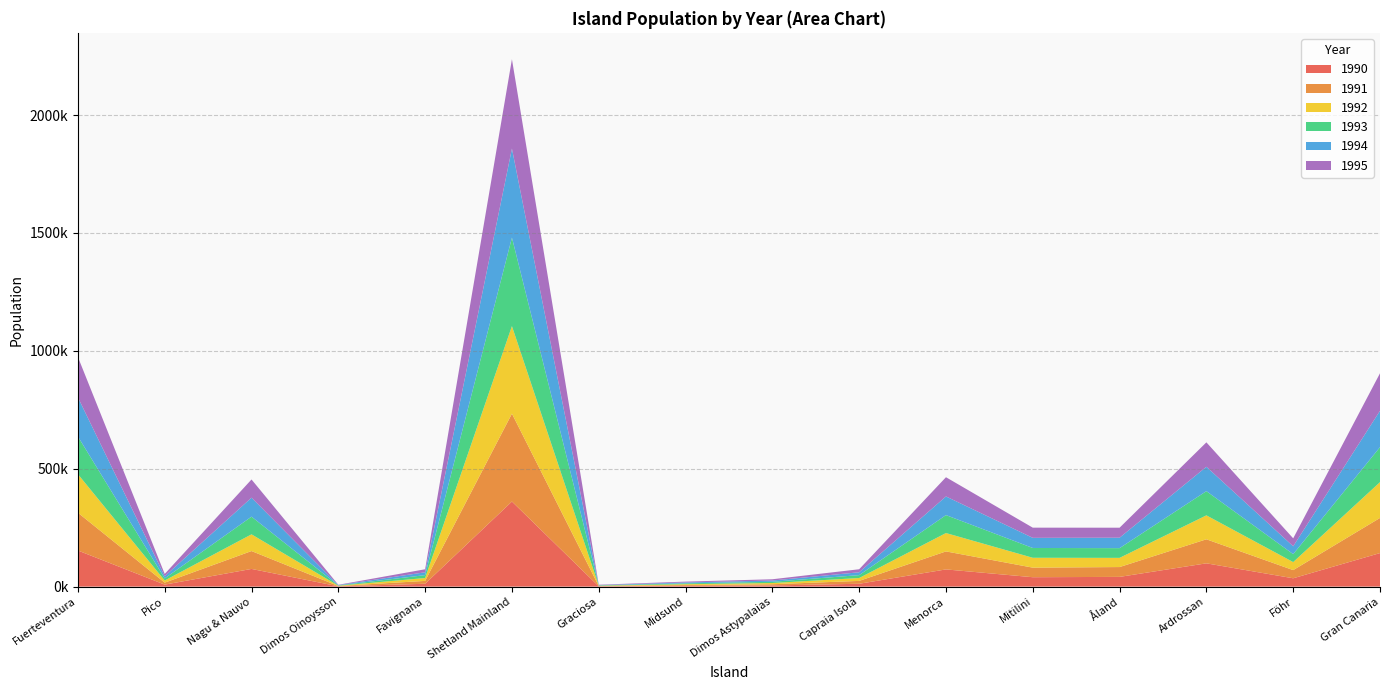

Reading left to right, what are all the values shown in this chart?

1990: 153075.6	8436.4	74993.8	1231.2	12028.8	360838.8	1255.8	3292.8	4968.0	12028.8	72917.2	39851.0	41237.0	98701.2	35329.8	142213.8
1991: 160347.6	8436.4	75814.9	1254.0	12196.8	372758.4	1255.8	3410.4	5060.0	12196.8	76381.2	40590.0	41688.5	101961.6	34683.2	148969.8
1992: 163438.2	9012.8	70888.3	1293.9	12196.8	371133.0	1341.6	3477.6	5221.0	12196.8	77853.4	41881.5	38979.5	101517.0	33930.6	151841.1
1993: 159802.2	8908.0	74993.8	1282.5	12280.8	375467.4	1326.0	3712.8	5175.0	12280.8	76121.4	41512.5	41237.0	102702.6	33729.2	148463.1
1994: 165983.4	9170.0	80467.8	1328.1	12121.2	377634.6	1365.0	3645.6	5359.0	12121.2	79065.8	42988.5	44247.0	103295.4	33358.2	154205.7
1995: 171255.6	9746.4	77183.4	1333.8	12768.0	378898.8	1450.8	3645.6	5382.0	12768.0	81577.2	43173.0	42441.0	103641.2	33708.0	159103.8